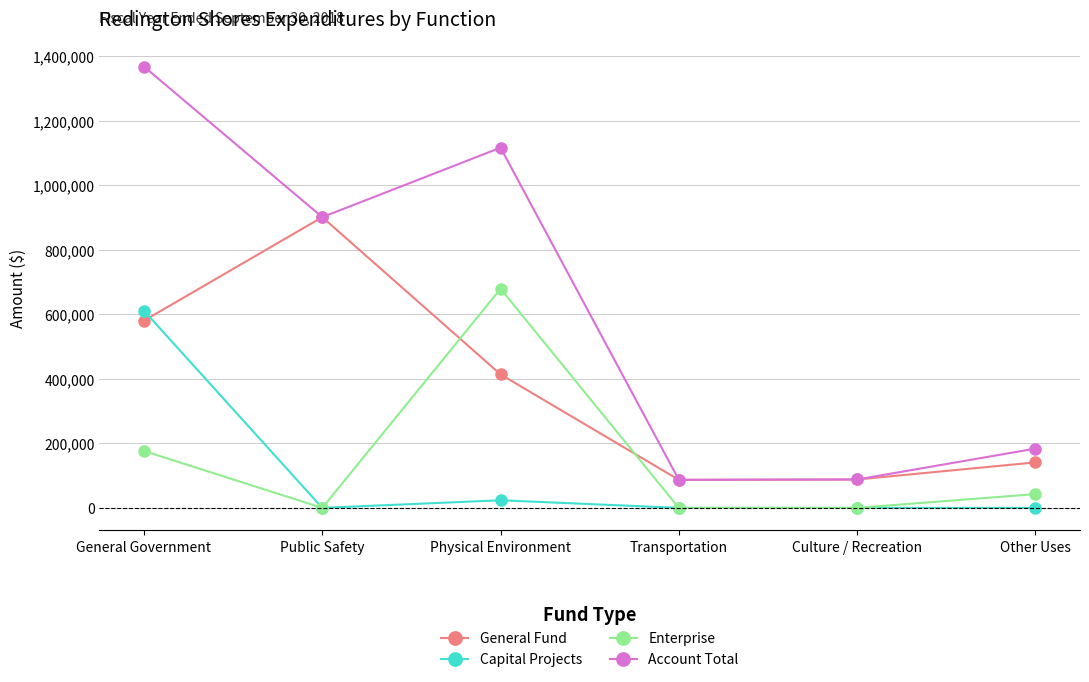

Which series has the largest range (max minus min)?

Account Total